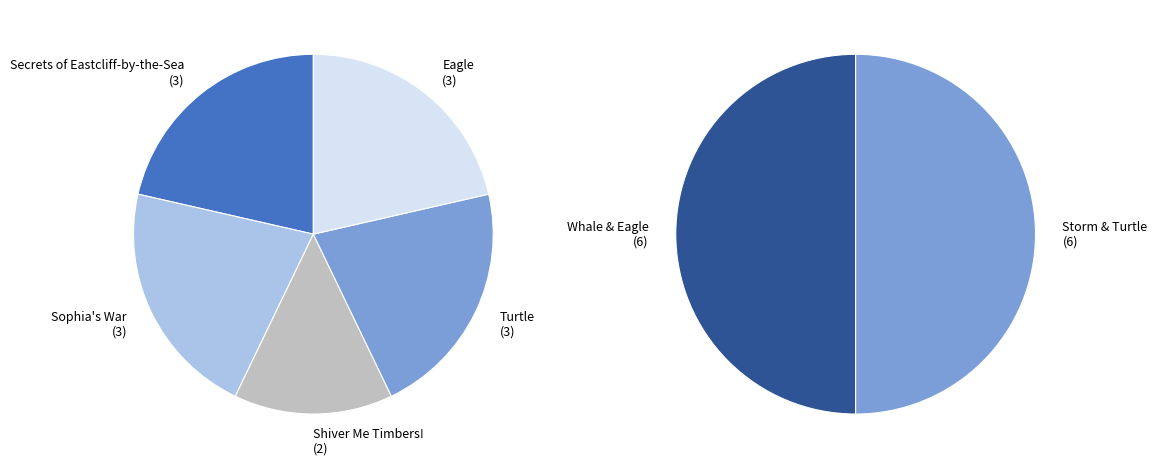

Does any single category account for the majority?

No